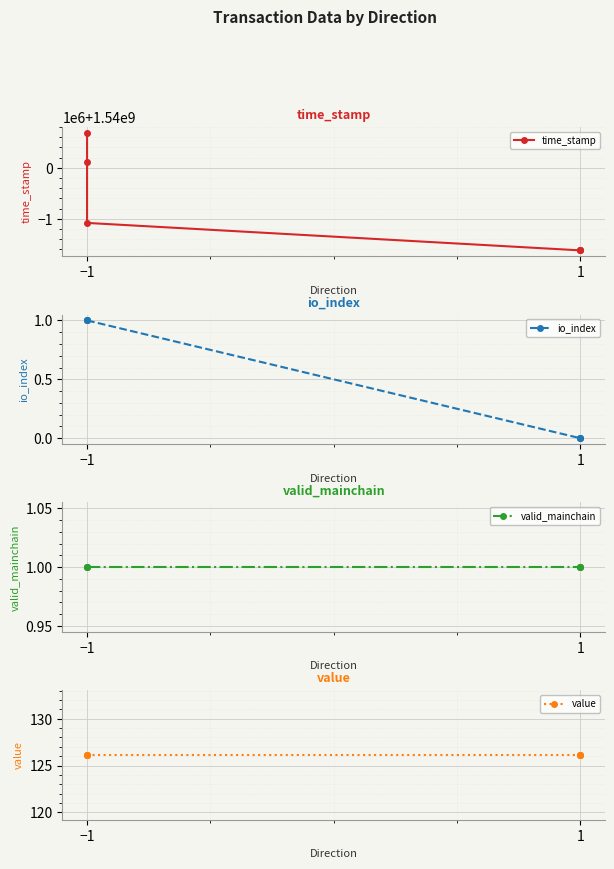

True or false: valid_mainchain has a value of 0.2 at −1.

False